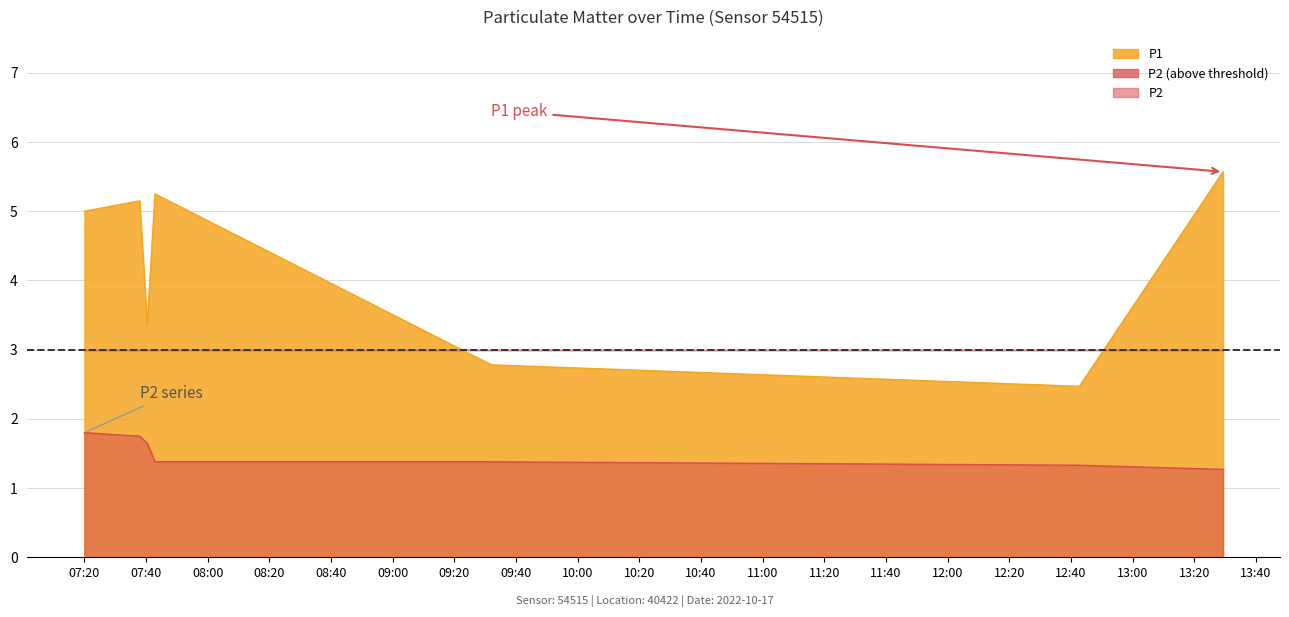

What is the difference between the highest and lowest values at 2022-10-17T09:32:01?

1.4